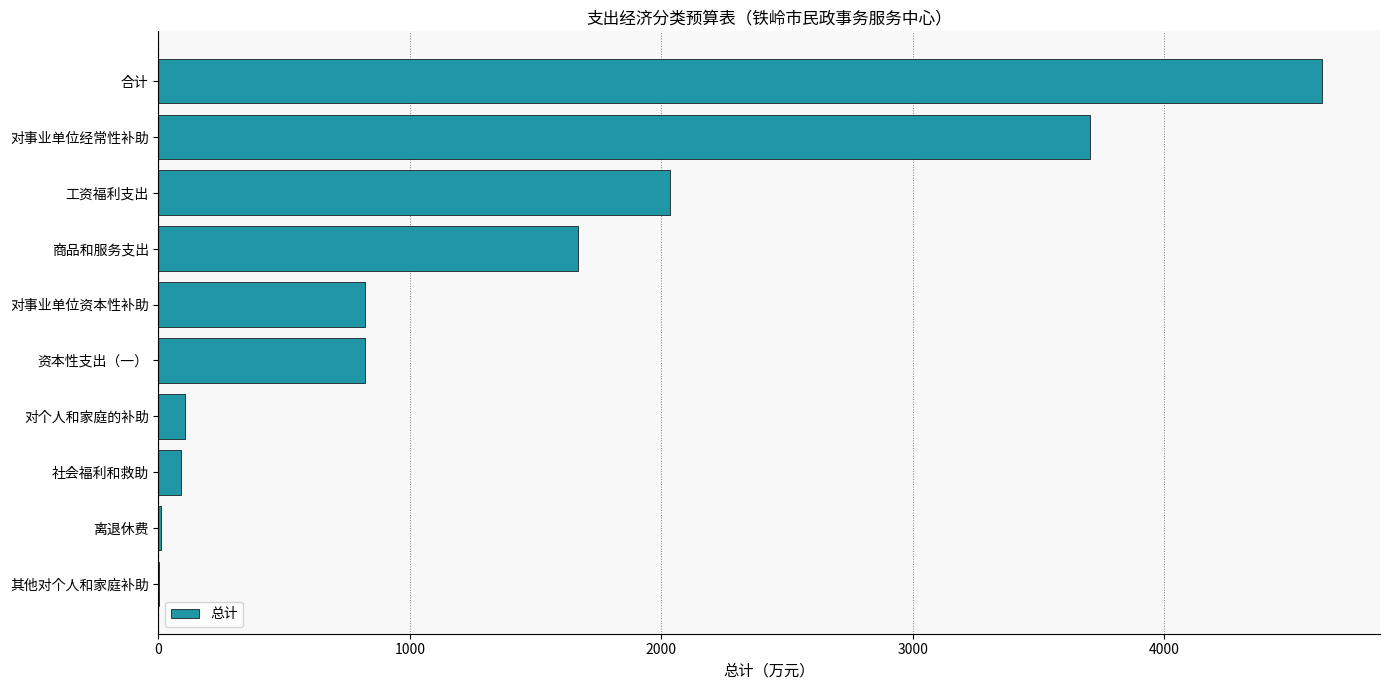

The value at 工资福利支出 is 1307.1. True or false?

False